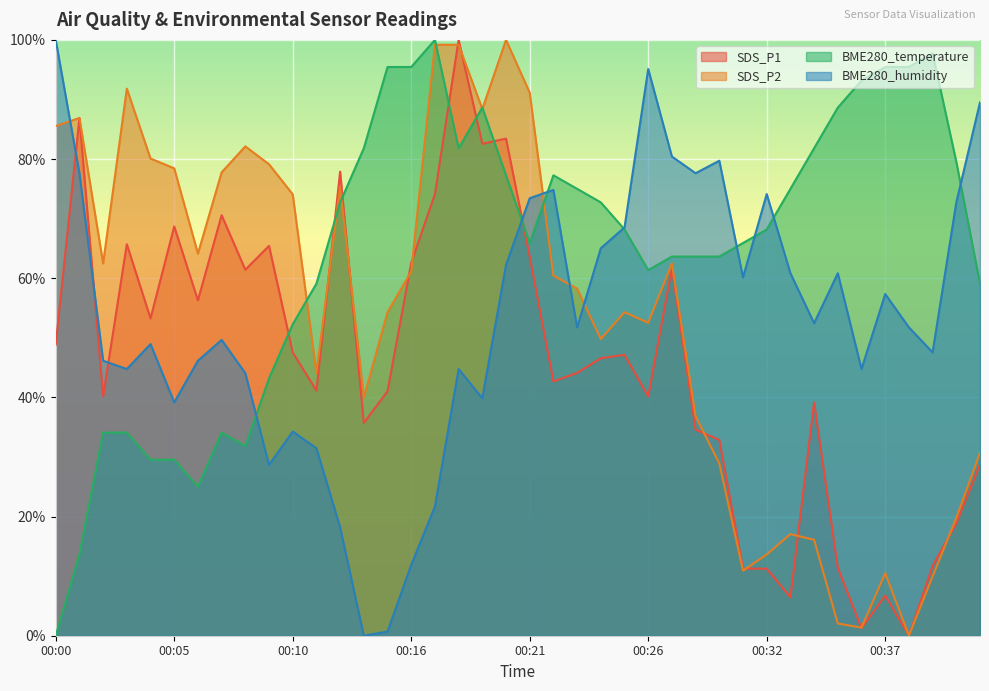

In SDS_P1, how many points are lower than both neighbors (excluding endpoints)?

12